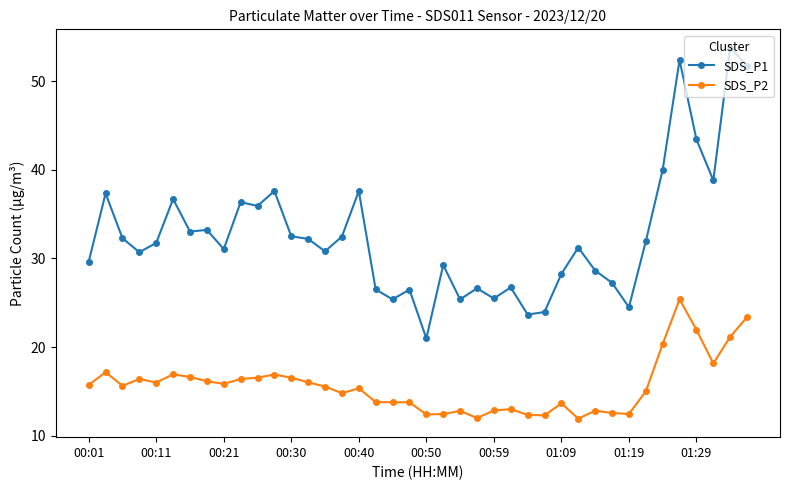

True or false: SDS_P1 and SDS_P2 cross at least once.

False